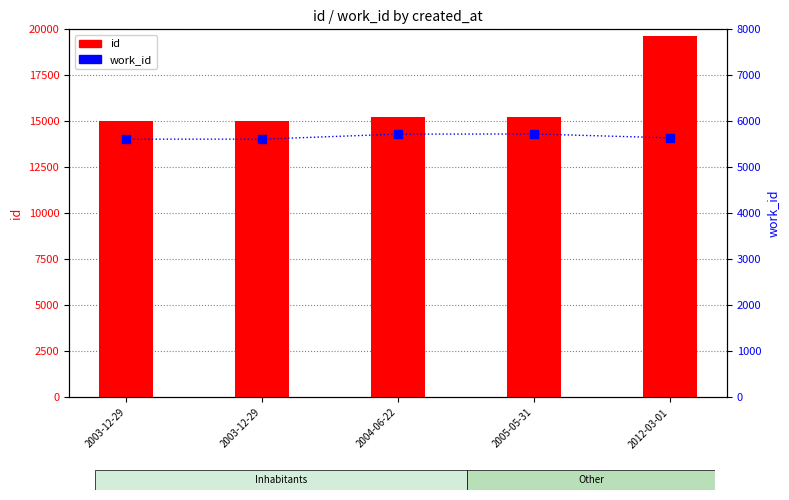

What are all the series names shown in the legend?

id, work_id